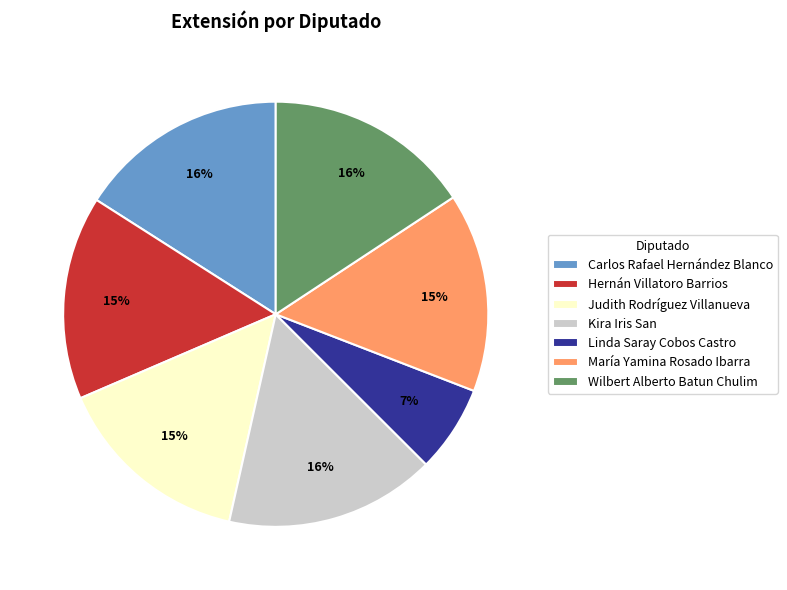

To the nearest percent, what portion does Kira Iris San represent?

16%